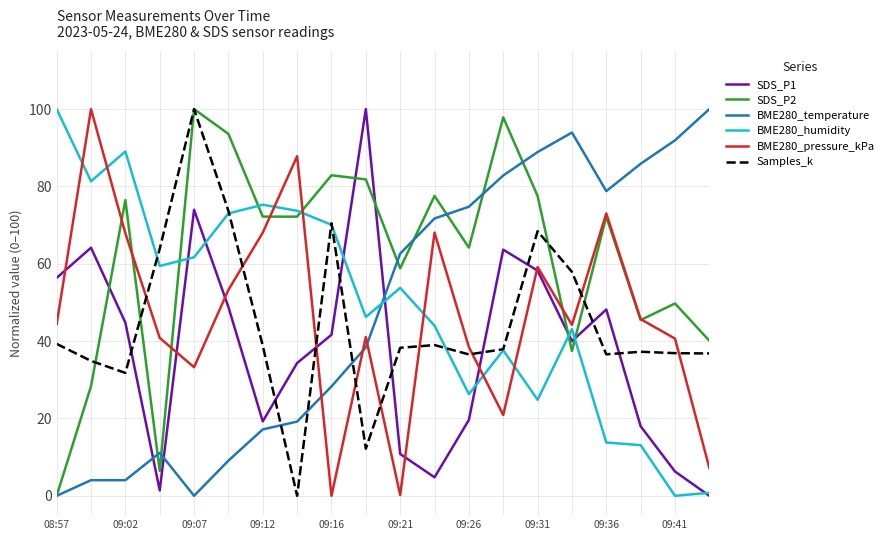

How many intersections are there between SDS_P1 and SDS_P2?

5